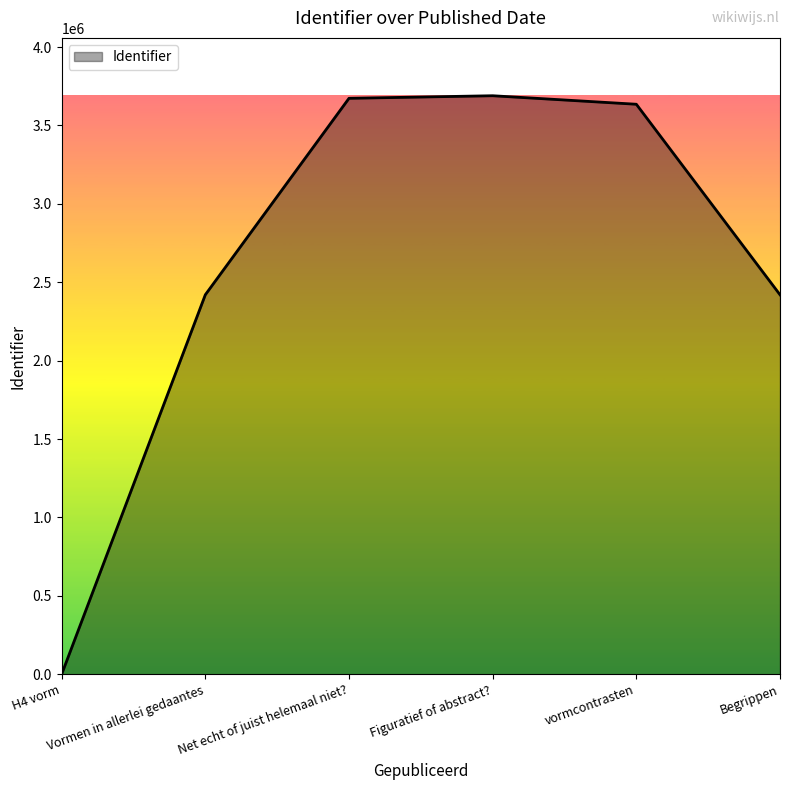

How many values are above zero?

5